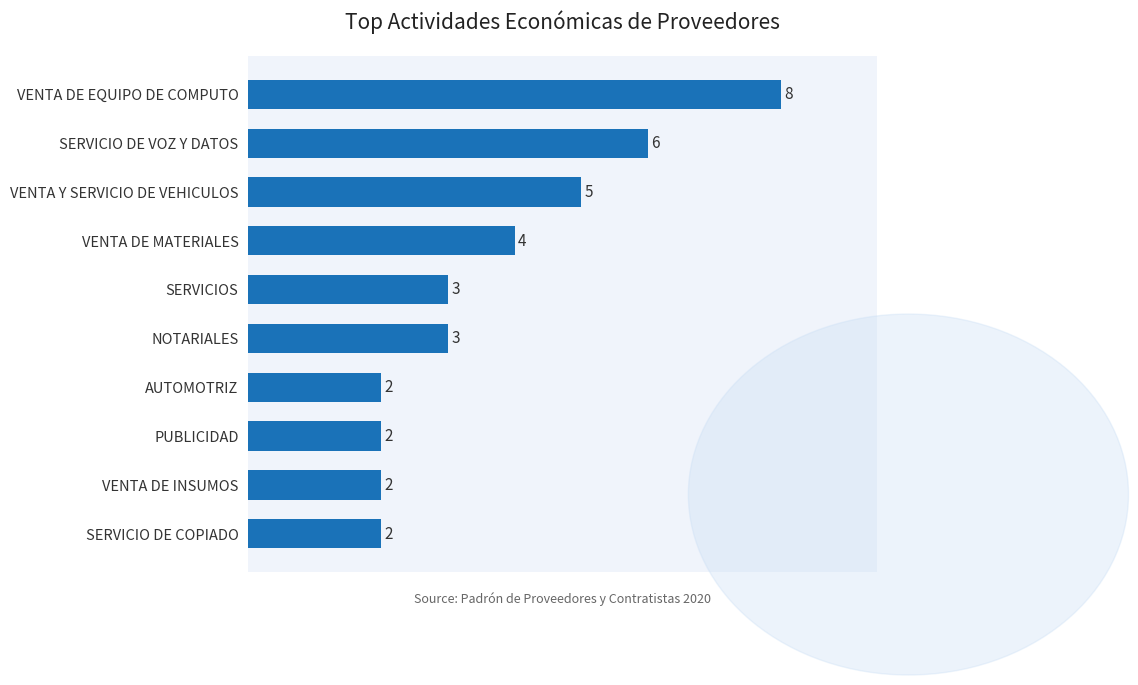

How many data points does each series have?

10